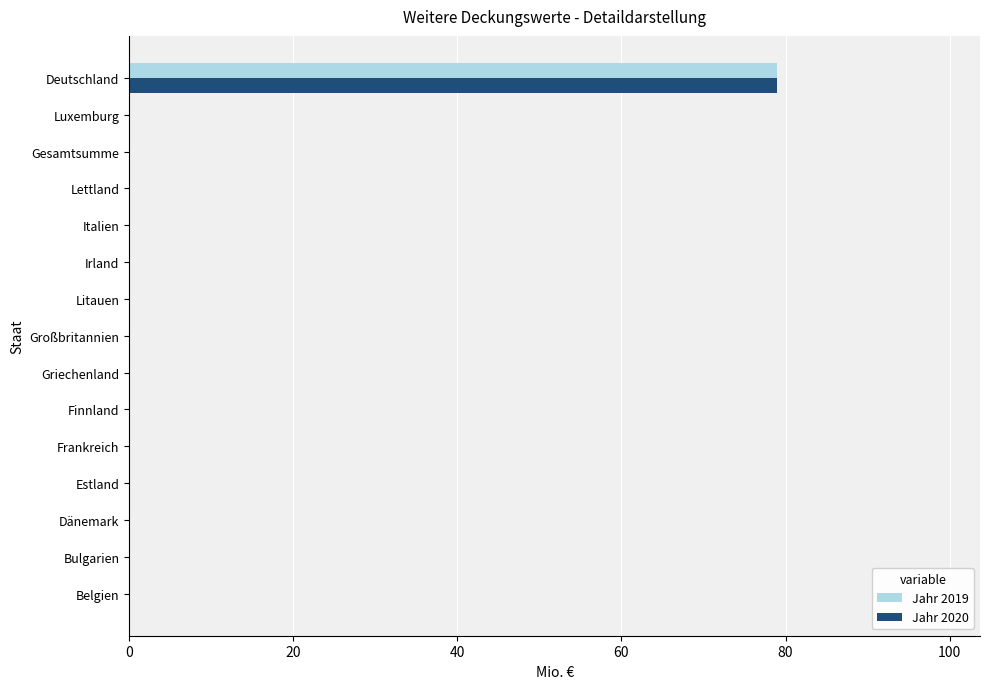

At which category is the sum across all series the highest?

Deutschland